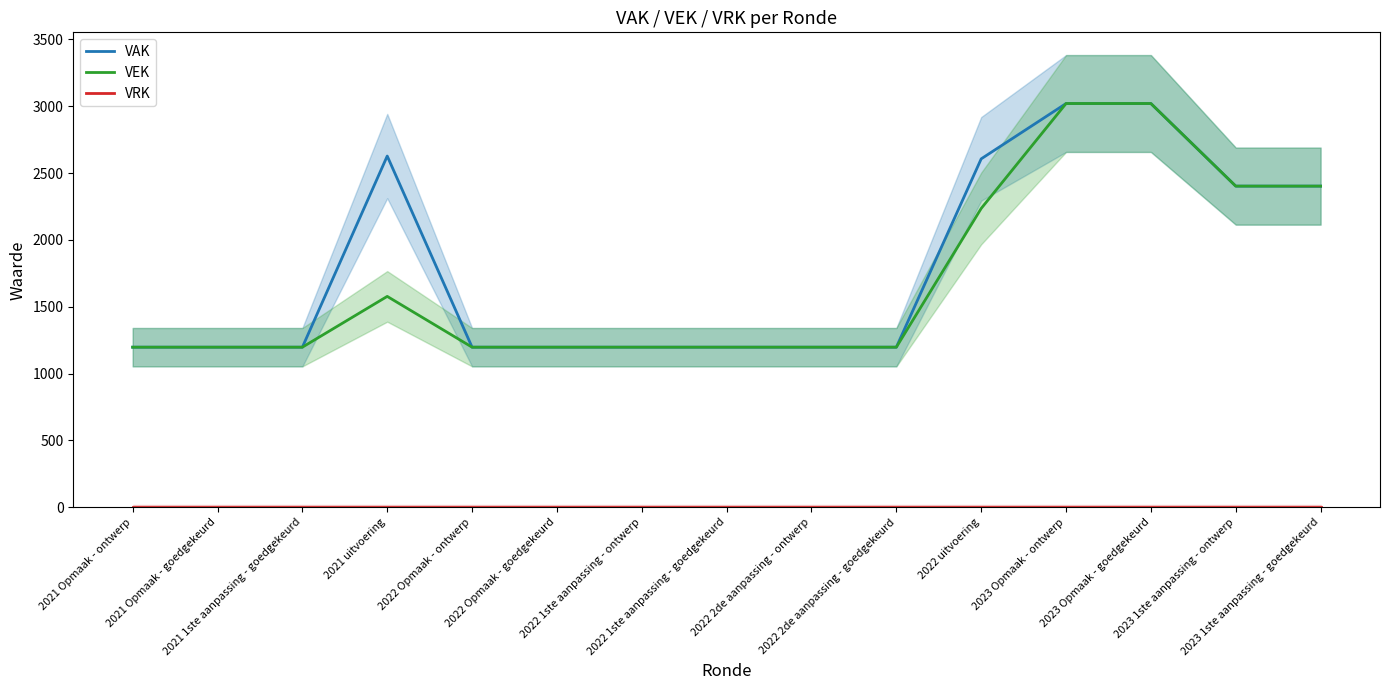

List the series in order of their peak value, lowest first.

VRK, VAK, VEK